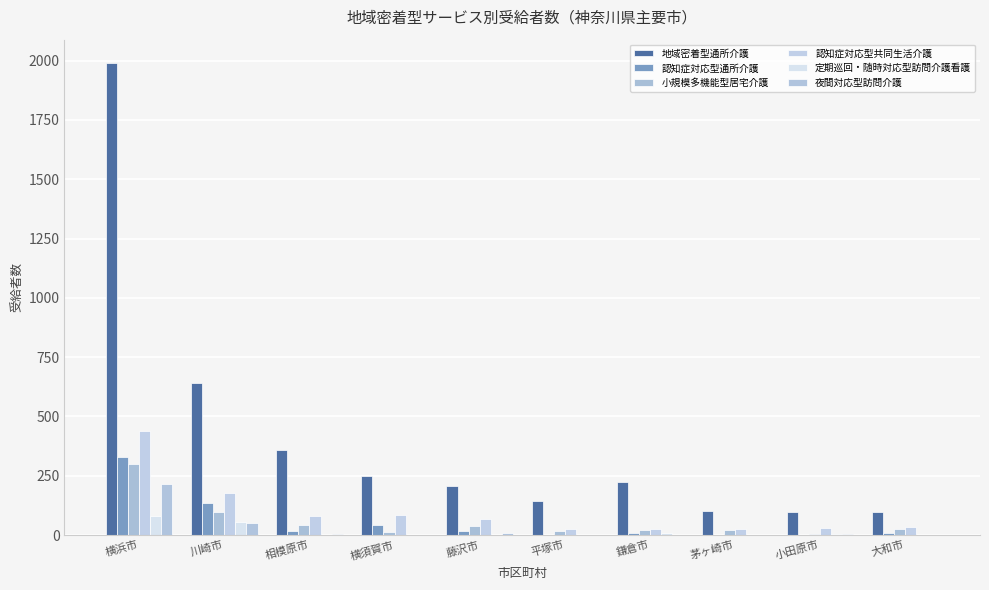

What is the difference between the maximum and minimum values in the 地域密着型通所介護 series?

1892